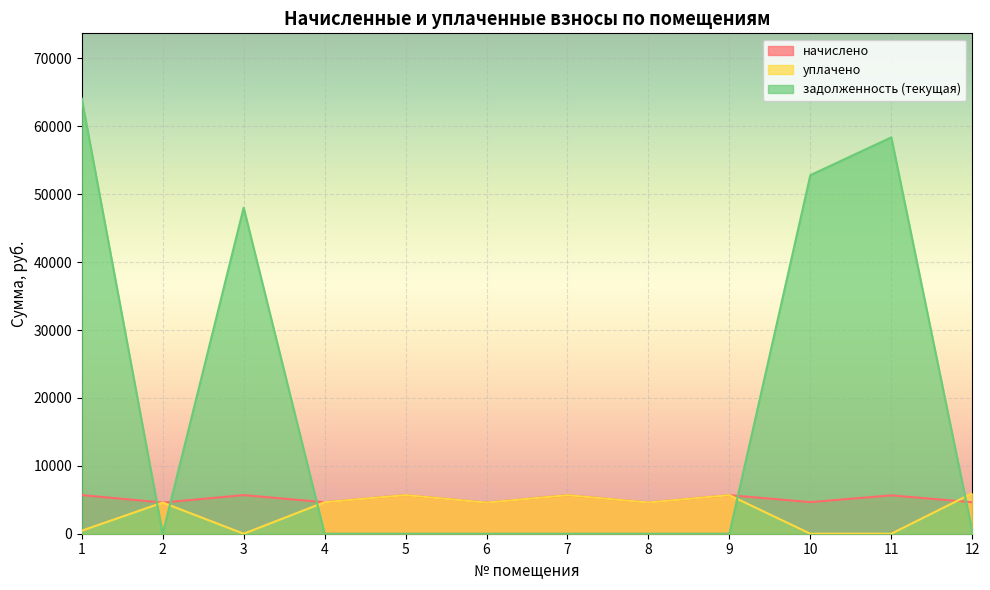

Between 6 and 8, which series saw the biggest shift?

начислено